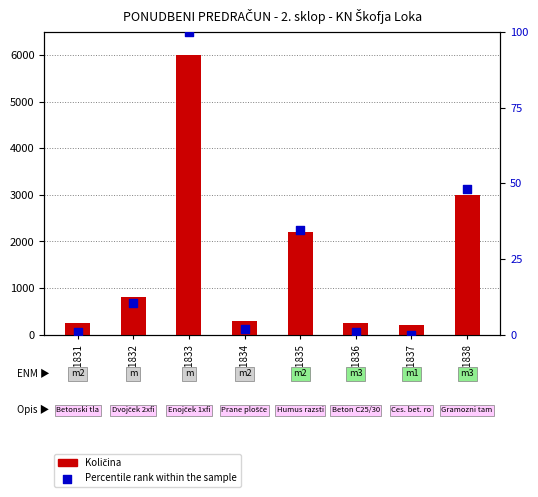

At which category is the sum across all series the highest?

101833